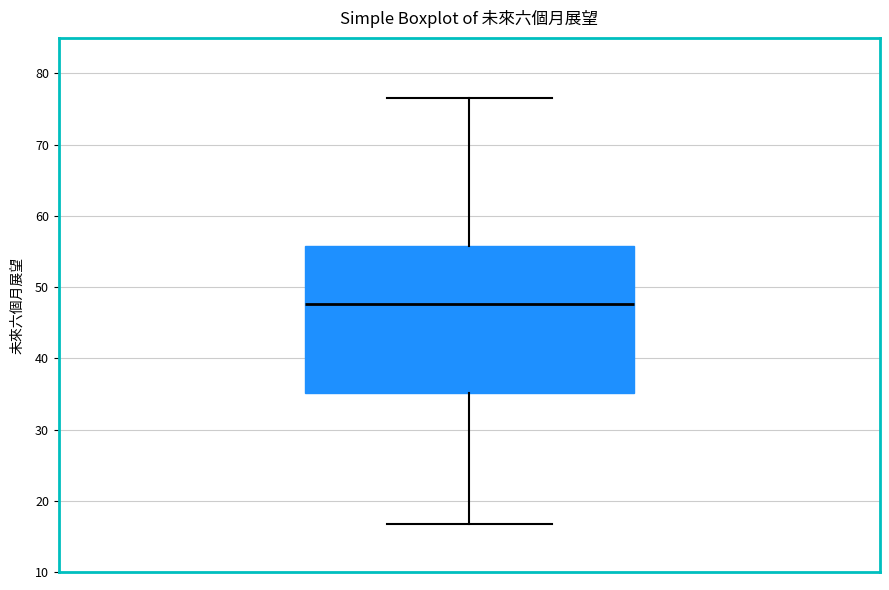

Where does the median line of the box sit on the y-axis? The values are not printed on the chart, so give them approximately, as read against the axis.

48